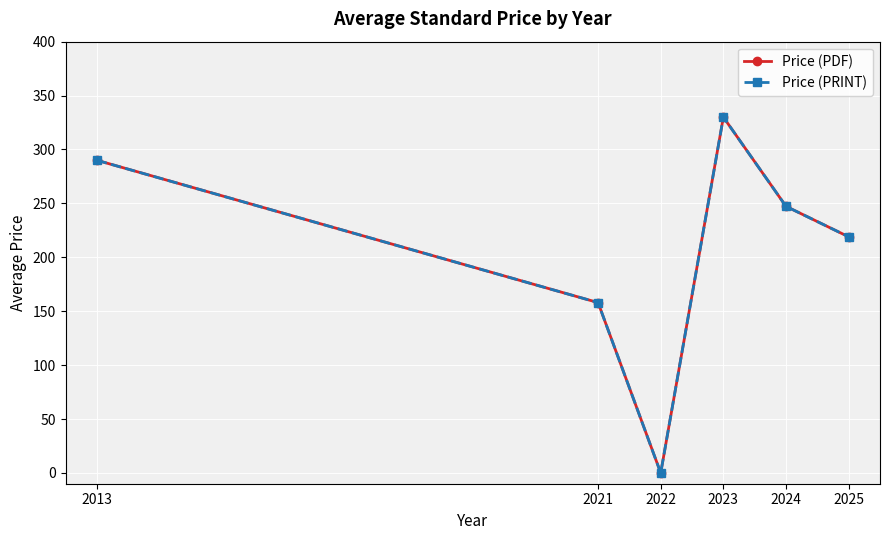

Is it true that Price (PDF) equals -159.1 at 2022?

False